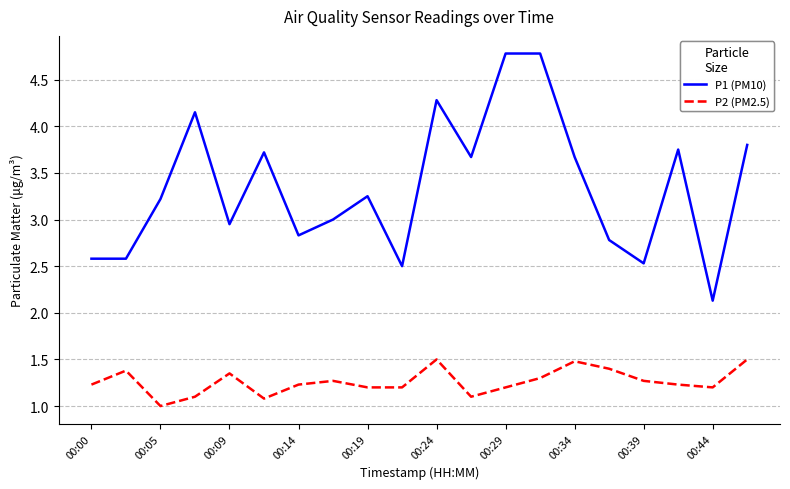

What is the greatest value displayed?

4.8